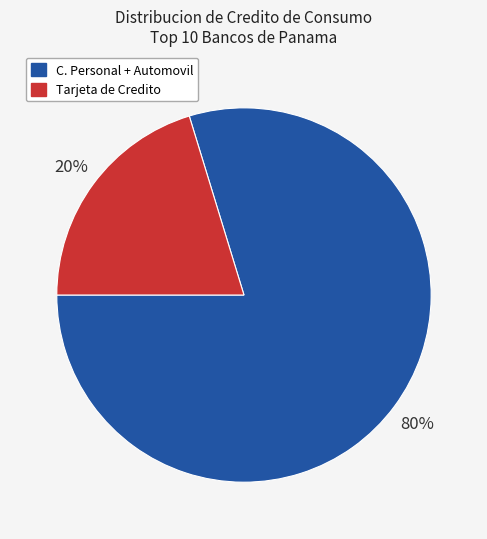

How many segments does this pie chart have?

2